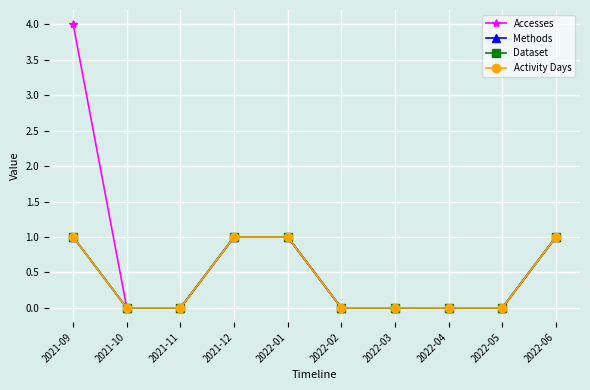

At which category is the sum across all series the highest?

2021-09